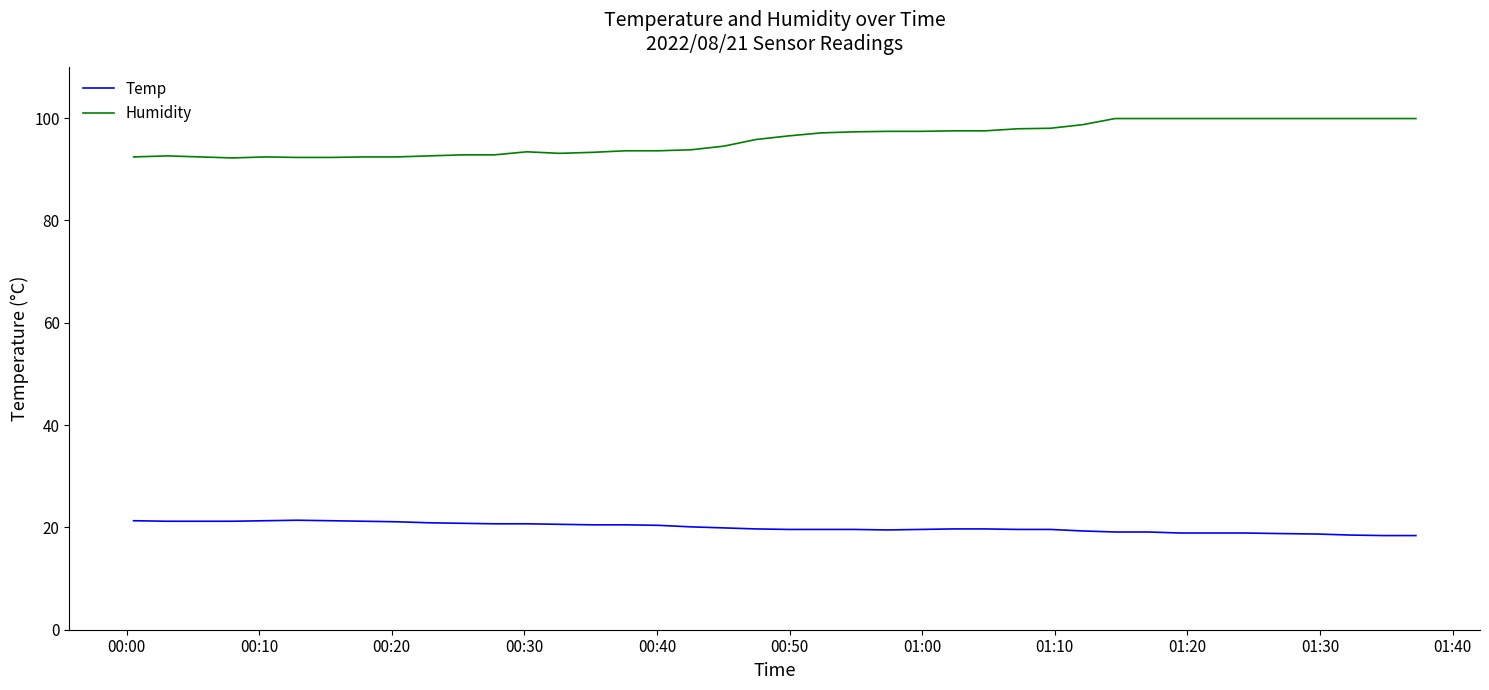

True or false: Humidity and Temp cross at least once.

False